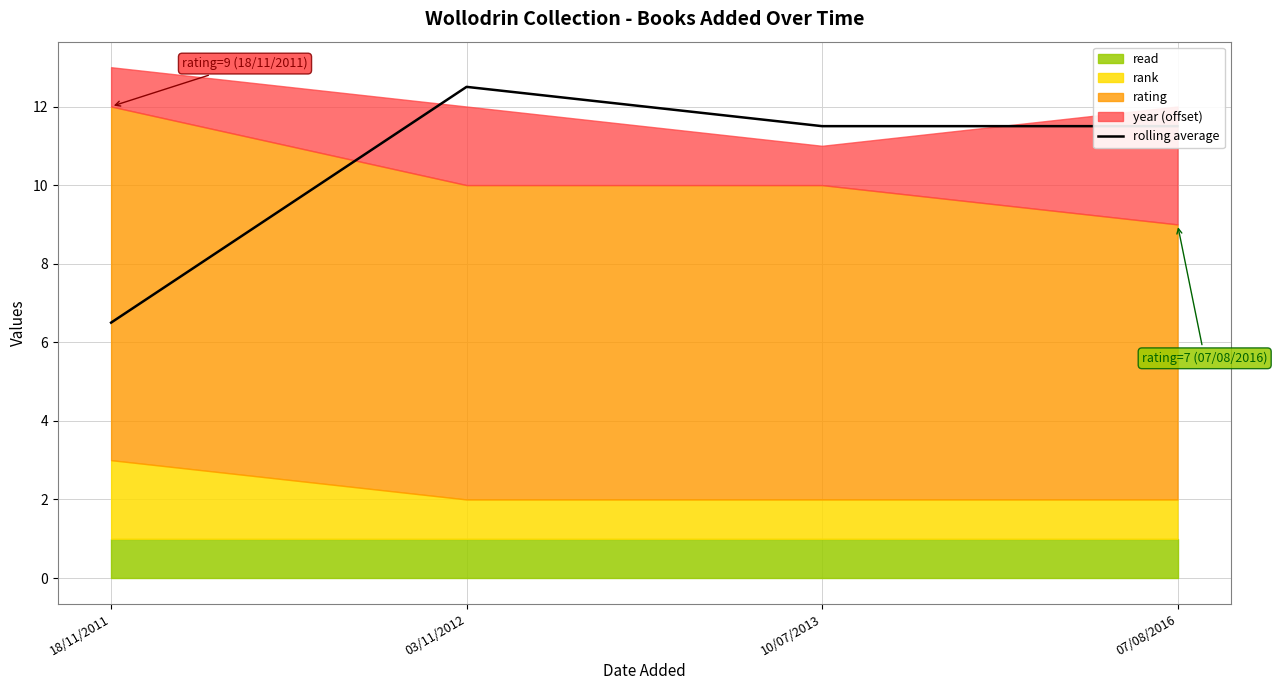

Which has a higher value, 03/11/2012 or 18/11/2011?

03/11/2012